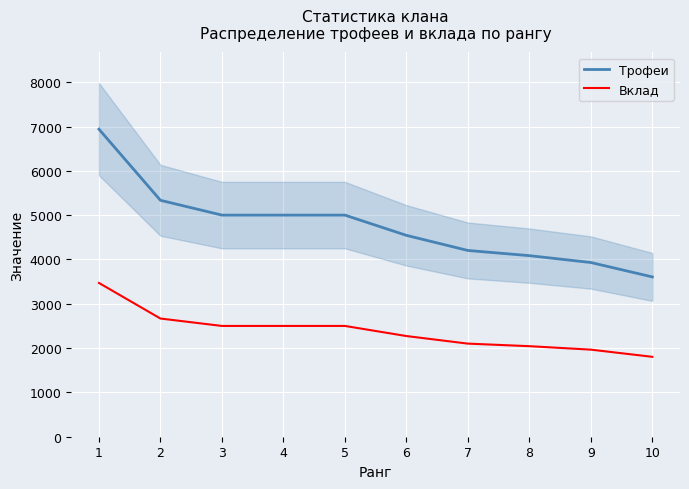

What is the difference between the Вклад values at 7 and 1?

1369